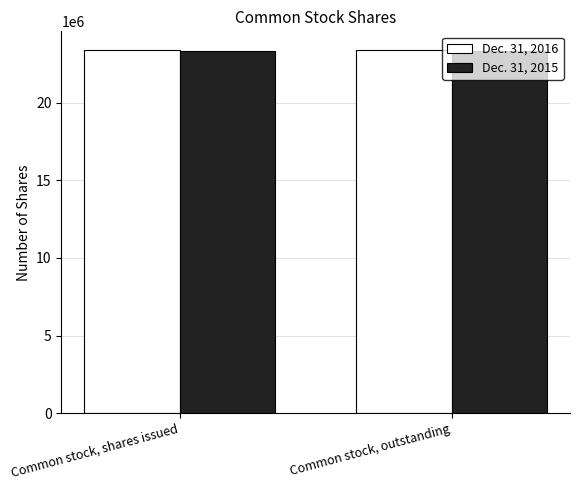

What is the sum of all Dec. 31, 2015 values?

46632826